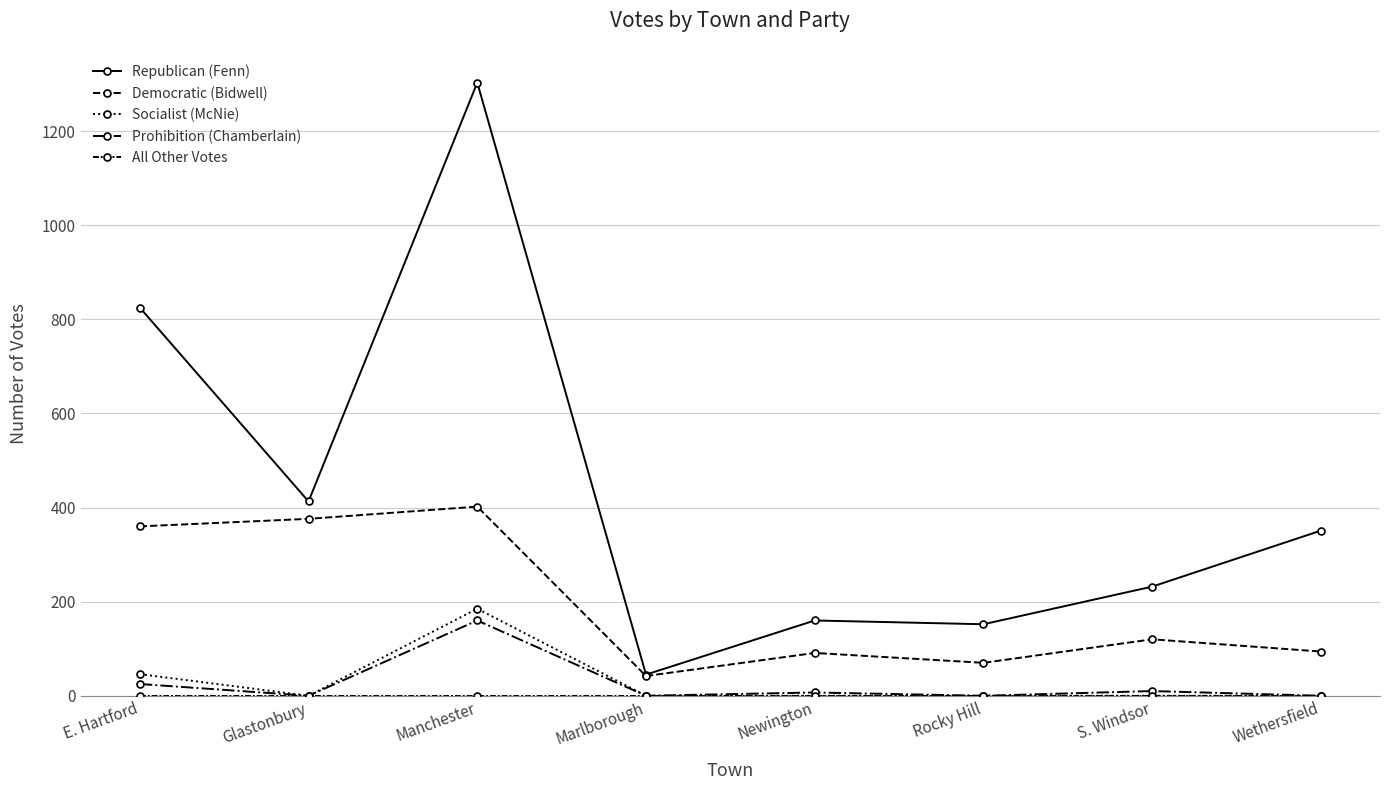

How many categories are shown in the chart?

8